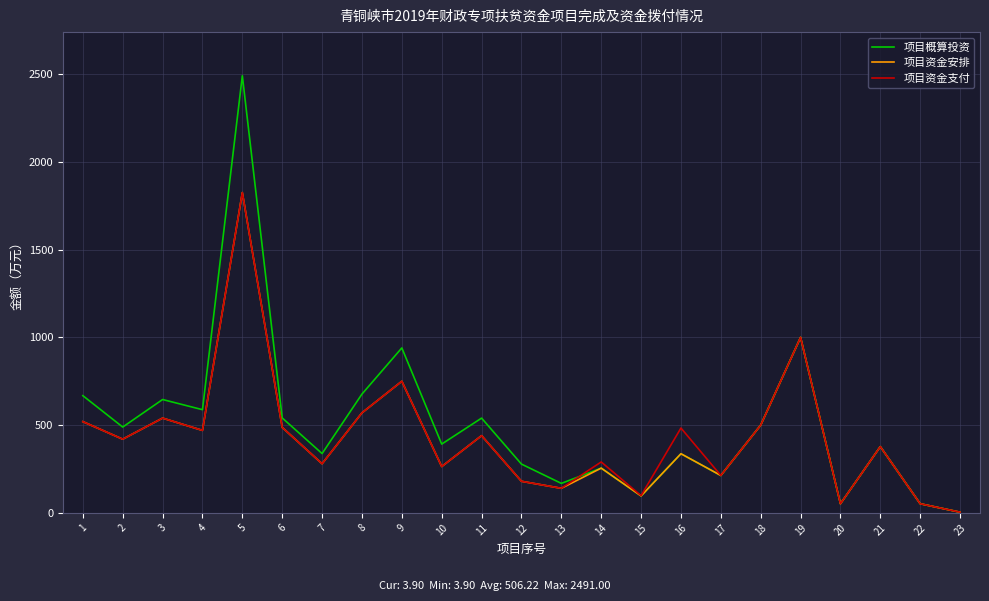

What is the maximum value shown in the chart?

2491.0